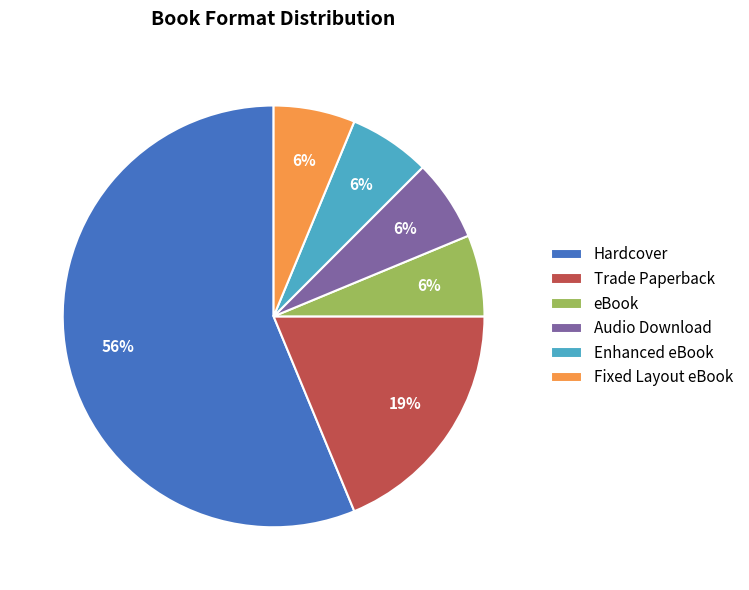

To the nearest percent, what is the average slice percentage?

17%